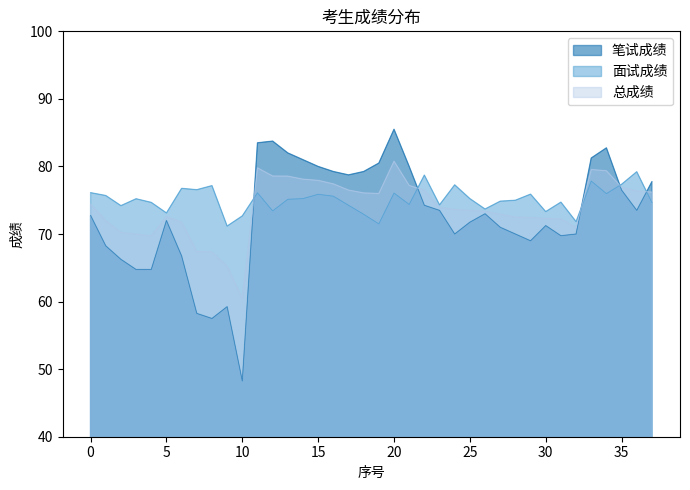

What value does the 笔试成绩 series have at 14?

81.0